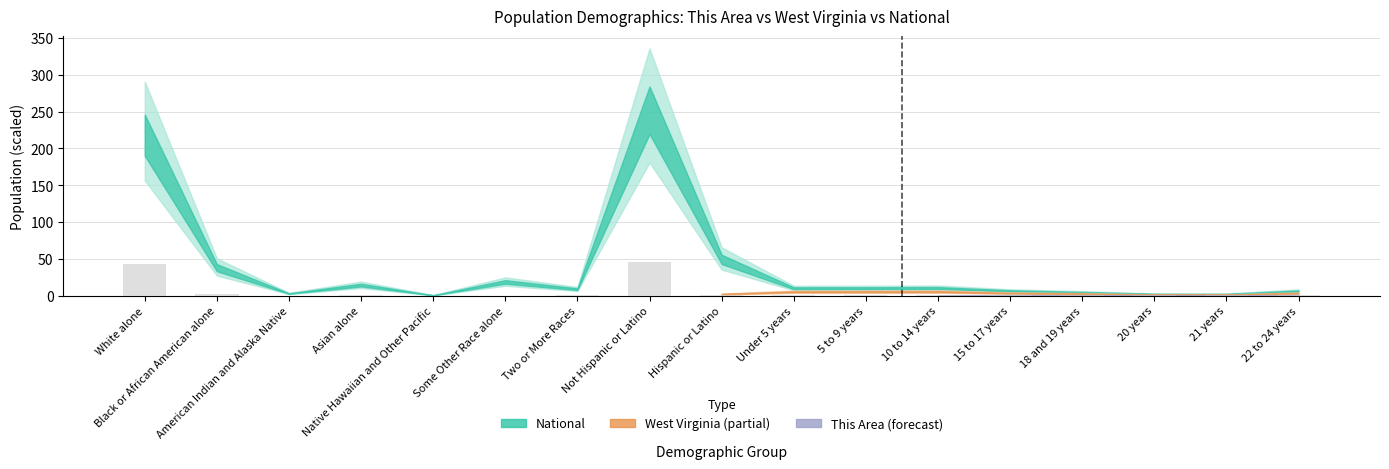

What is the sum of all values?

99.8